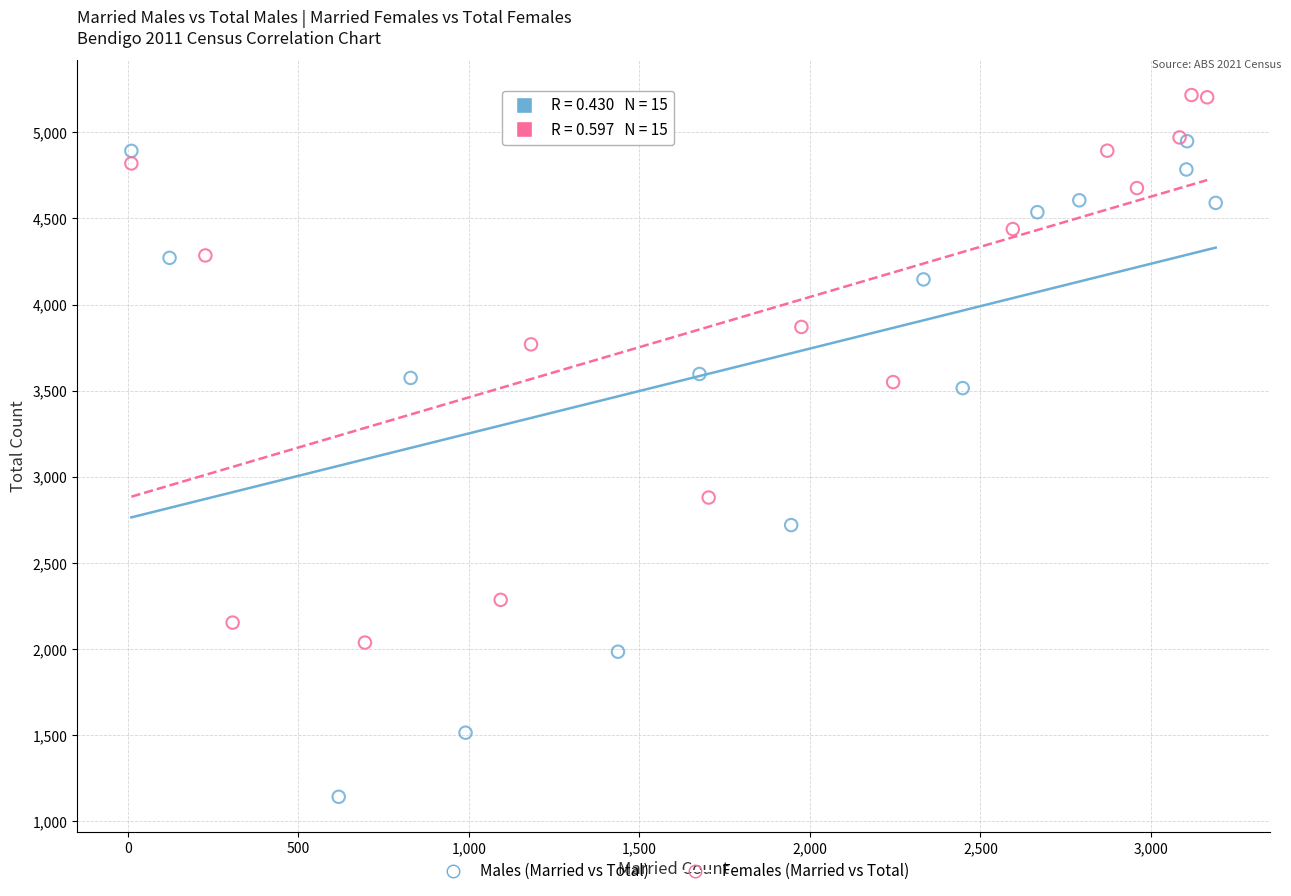

Which series contains the highest Y value?

Females (Married vs Total)